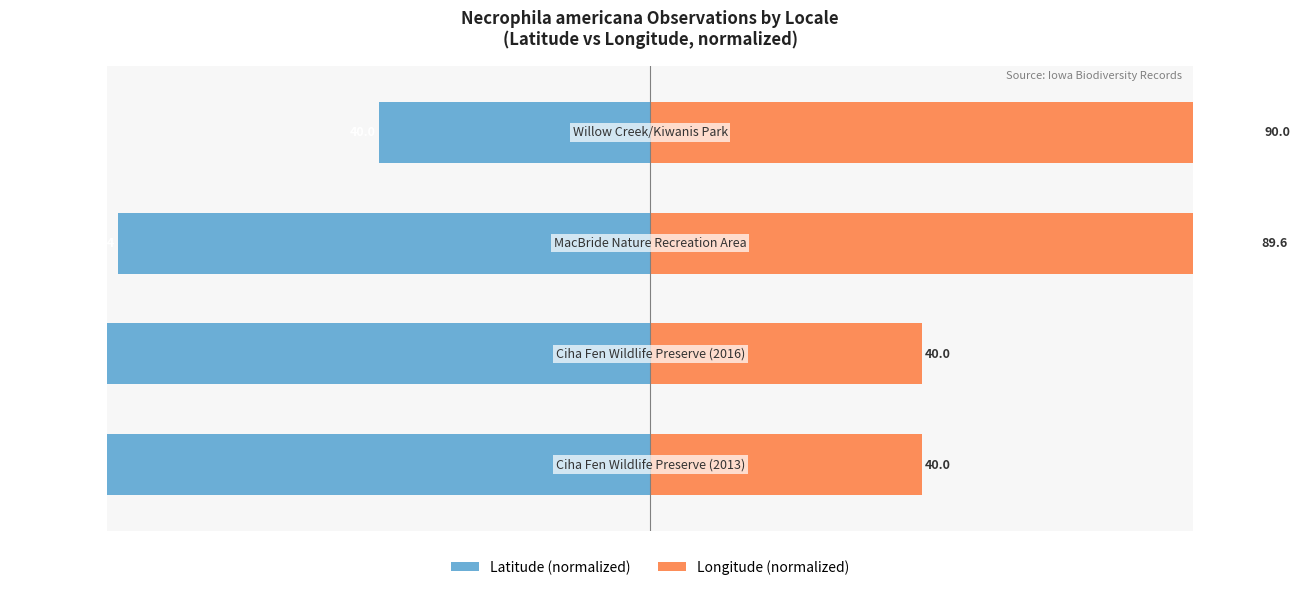

What is the value of the Latitude (normalized) bar at the 2nd from the left?

-90.0